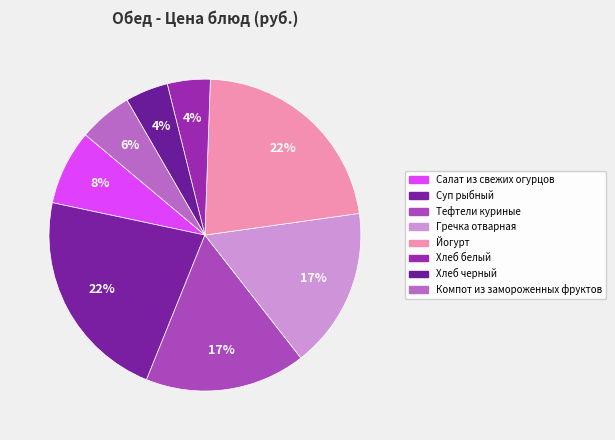

Is it true that Тефтели куриные is 17% of the pie?

True